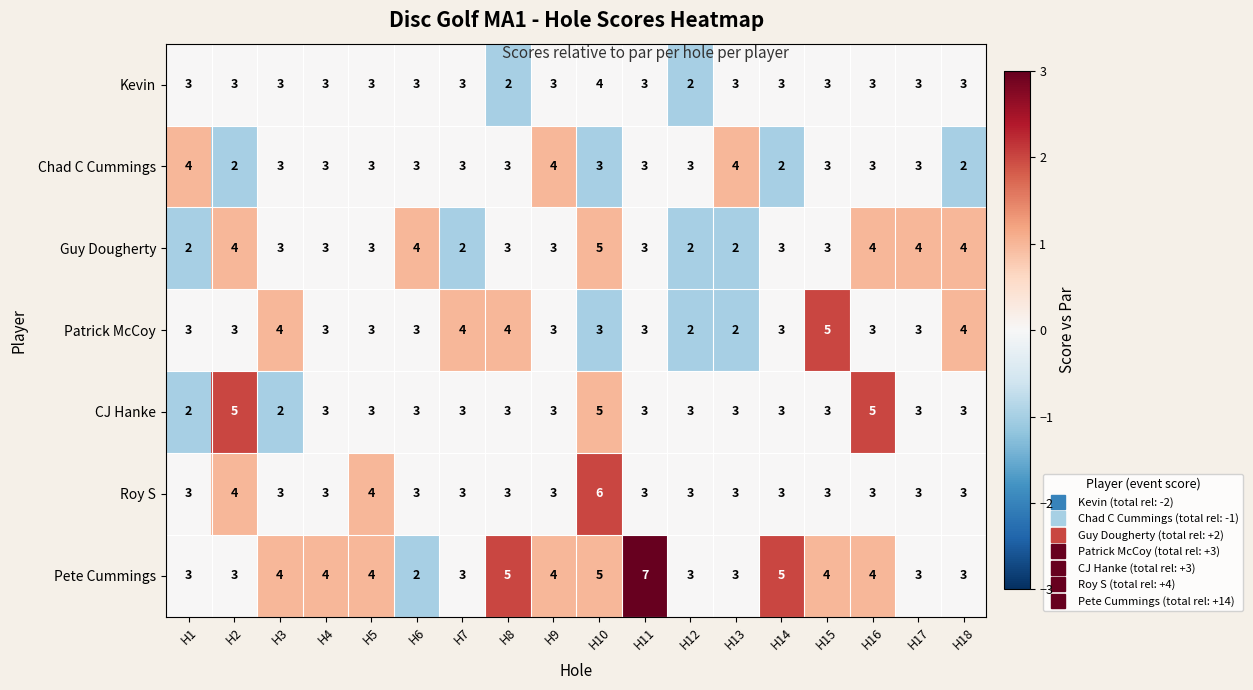

The value of Guy Dougherty at H15 is 1. True or false?

False